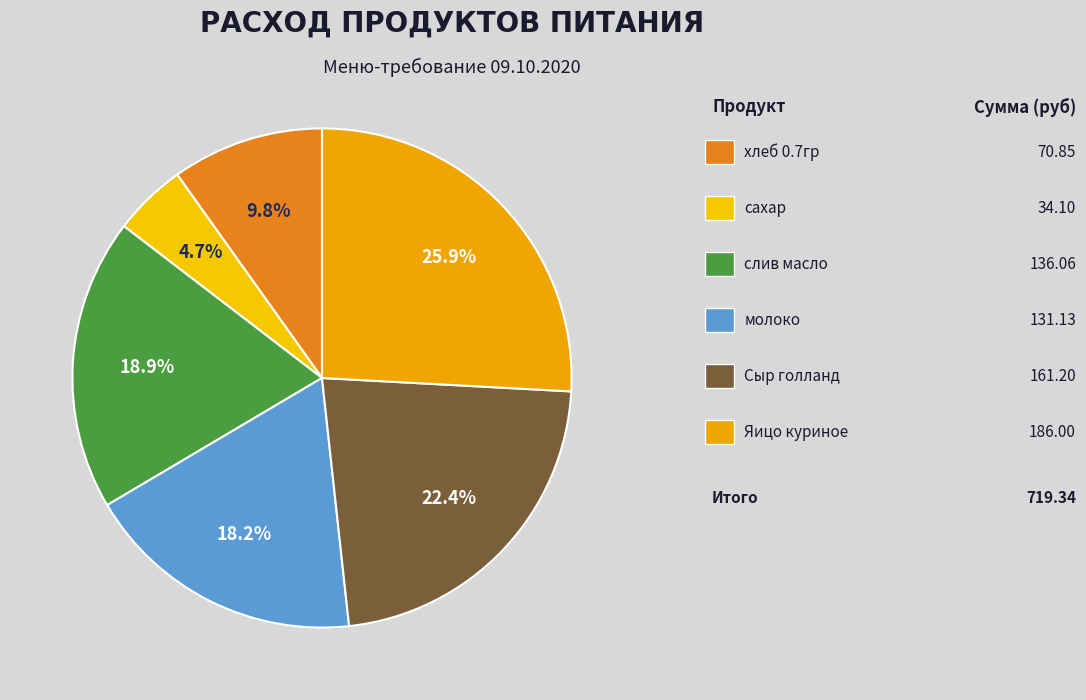

Which slice is the largest?

Яицо куриное